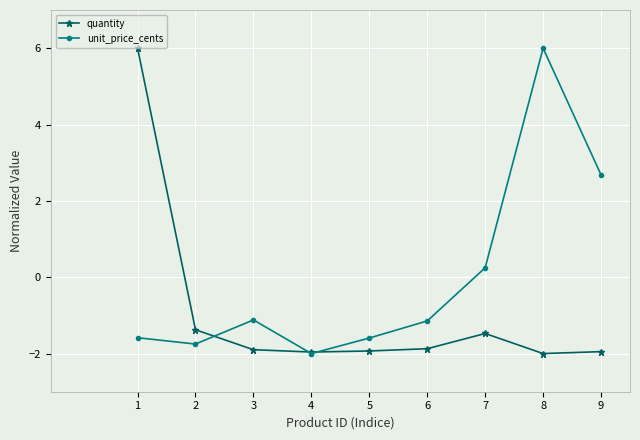

Is it true that quantity equals -1.4 at 2?

True